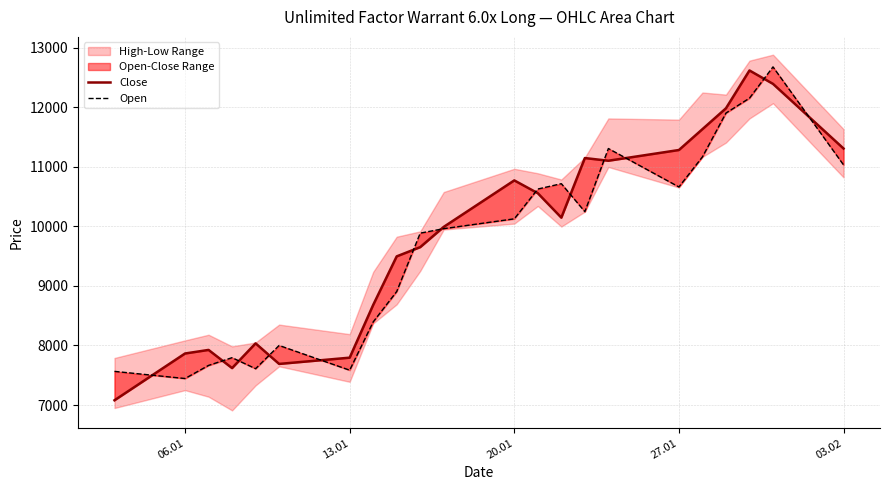

Which series has the largest total across all categories?

Close